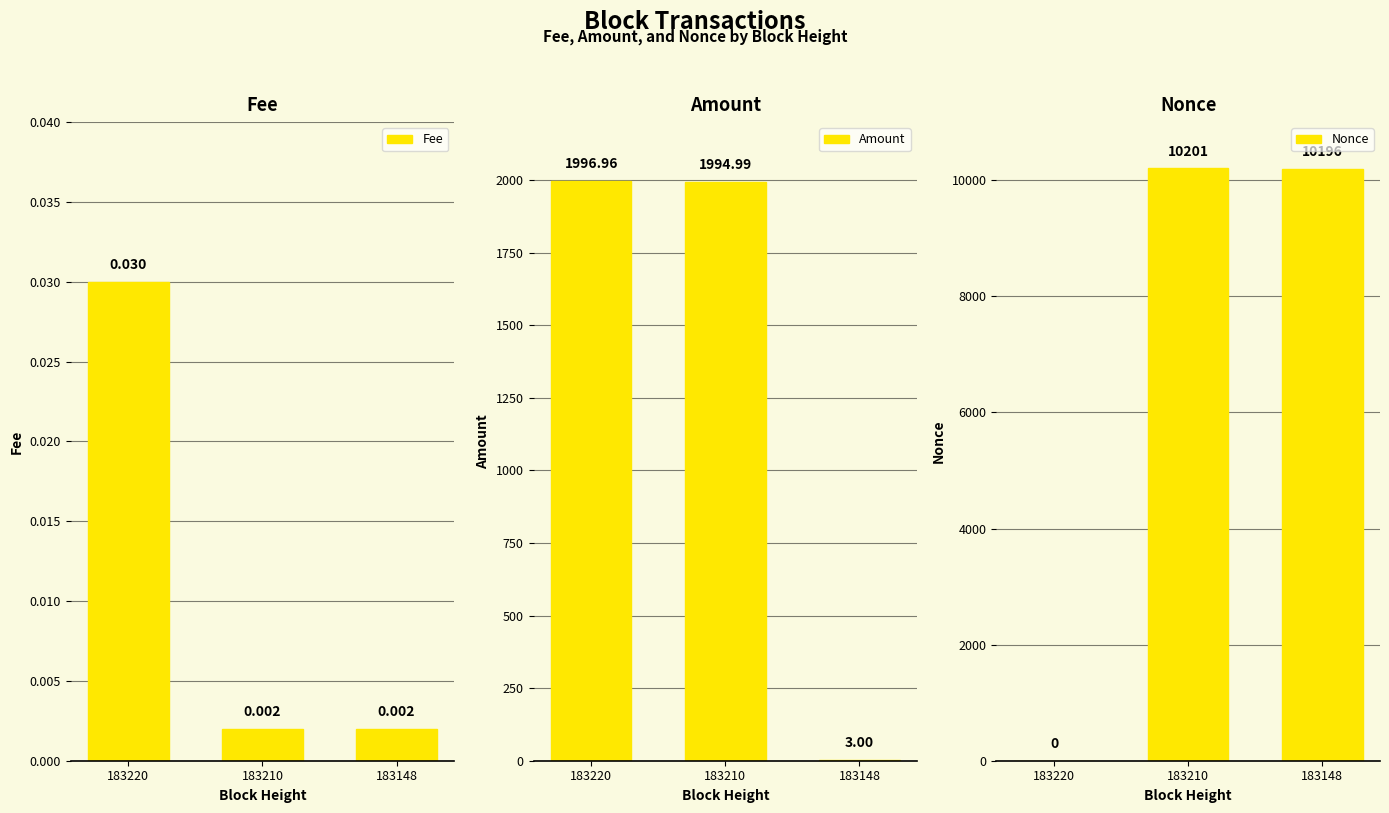

Reading left to right, transcribe all the data shown in this chart.

Fee: 183220=0.0	183210=0.0	183148=0.0
Amount: 183220=1997.0	183210=1995.0	183148=3.0
Nonce: 183220=0.0	183210=10201.0	183148=10196.0